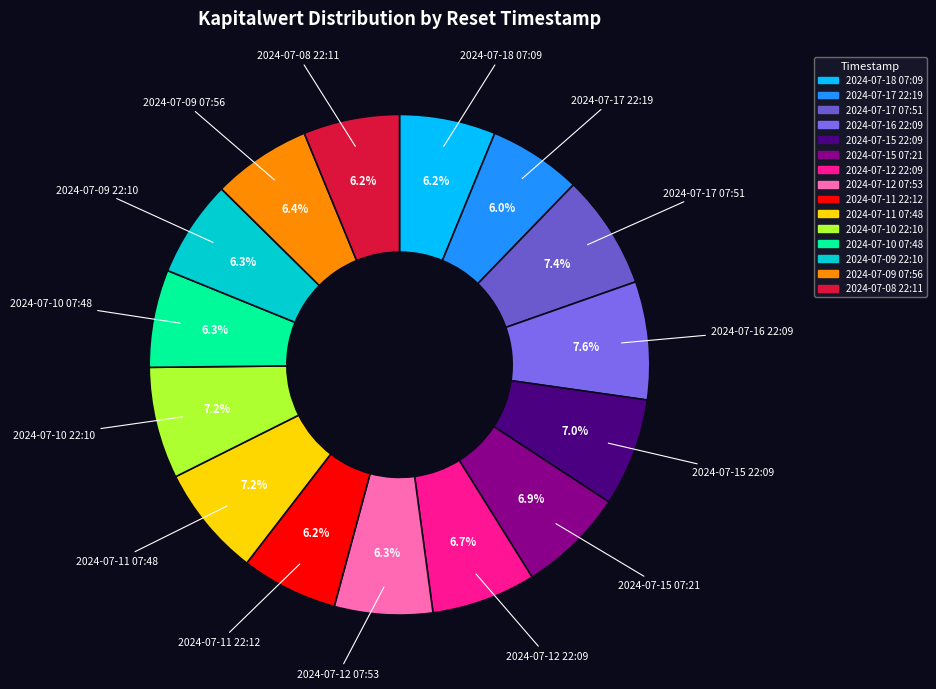

Which has a higher value, 2024-07-17 22:19 or 2024-07-12 22:09?

2024-07-12 22:09